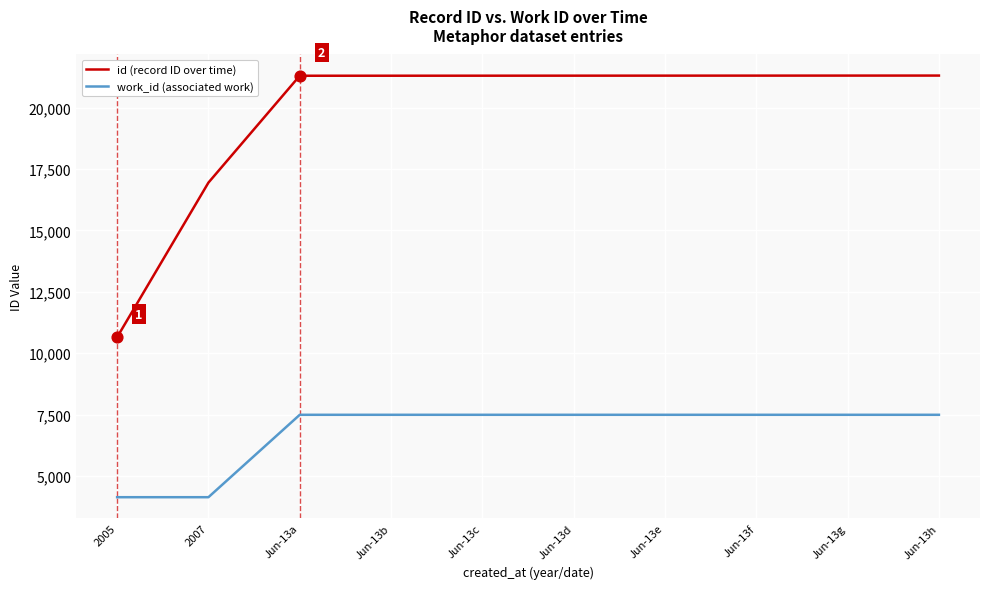

Is the value of work_id (associated work) at Jun-13g greater than the value of id (record ID over time) at Jun-13b?

No